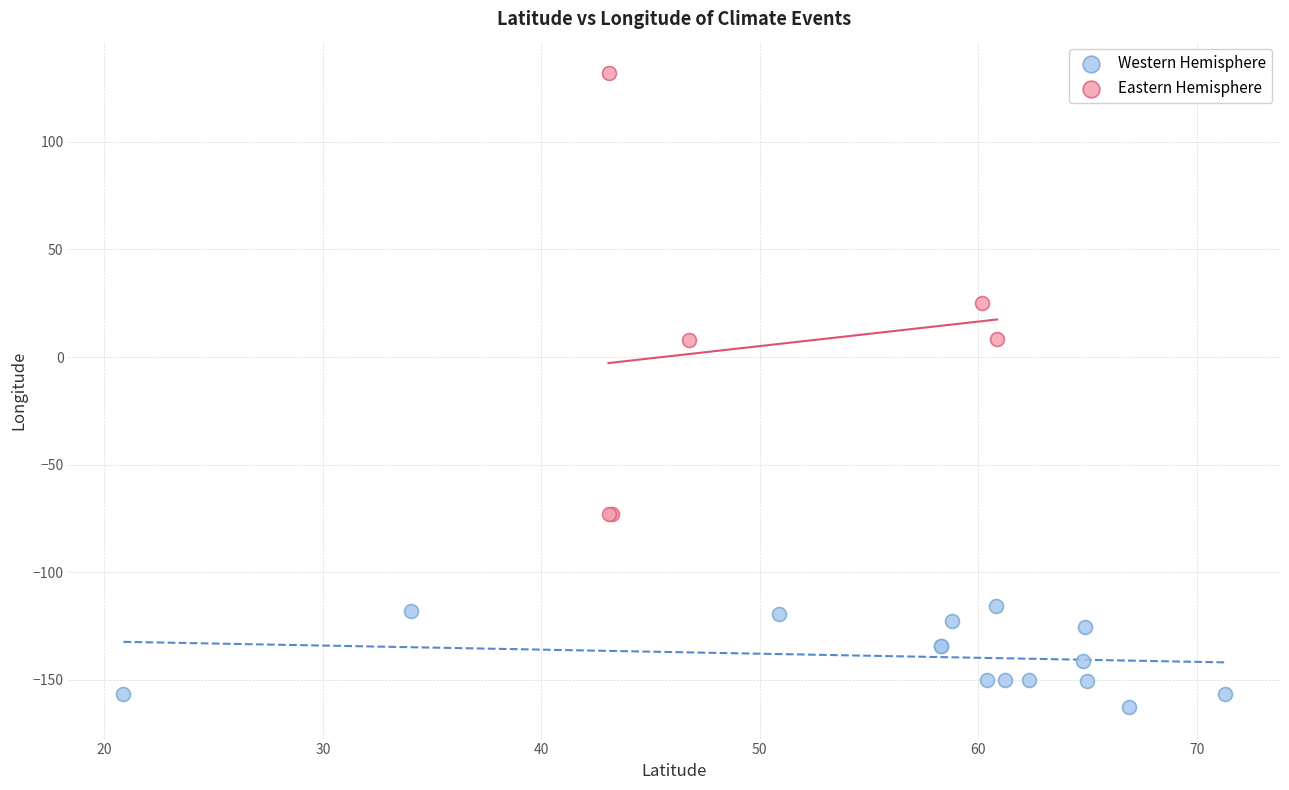

Which series has the widest spread of Y values?

Eastern Hemisphere